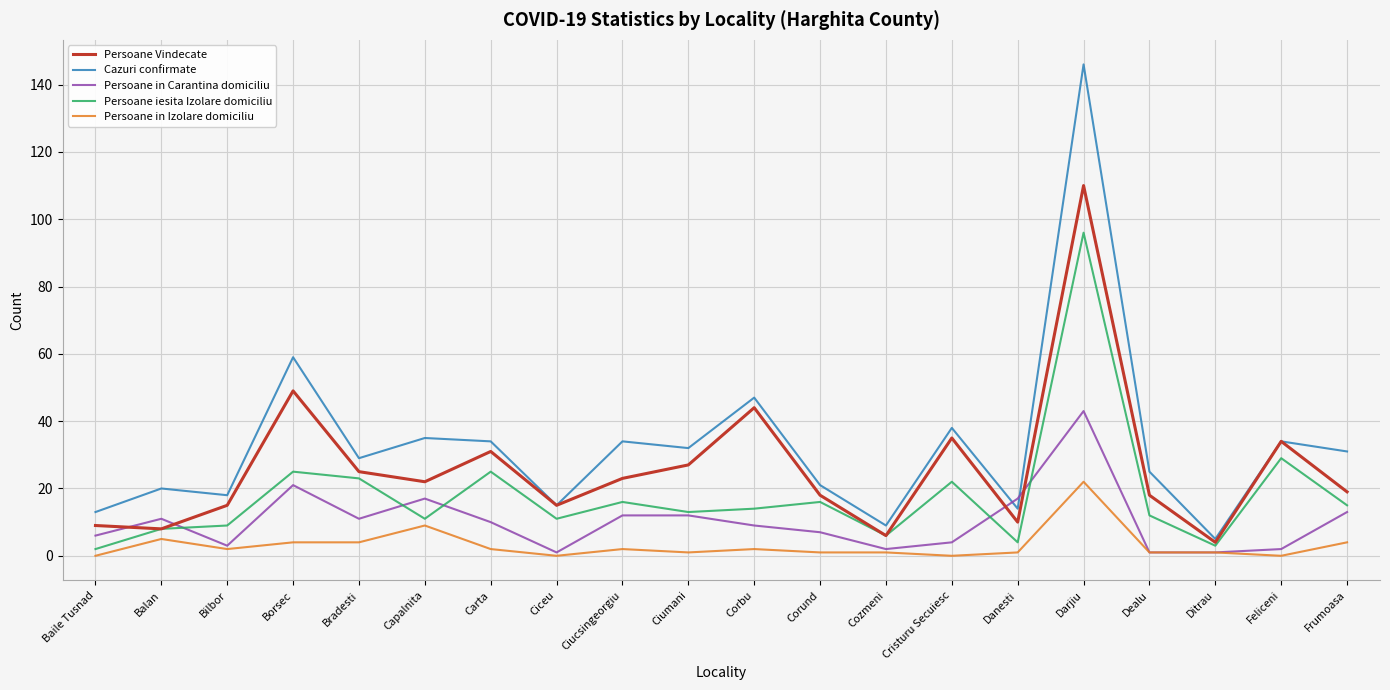

What is the minimum value for Persoane iesita Izolare domiciliu?

2